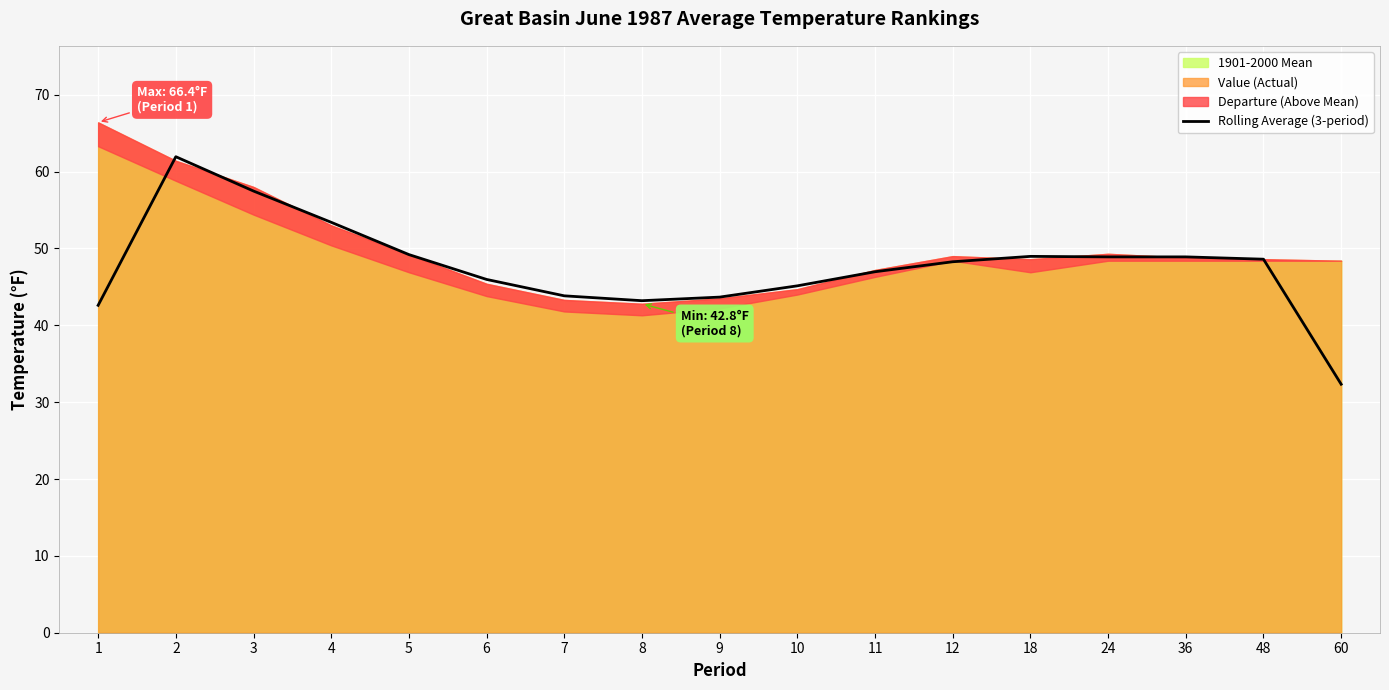

What is the difference between the maximum and minimum values?

29.6